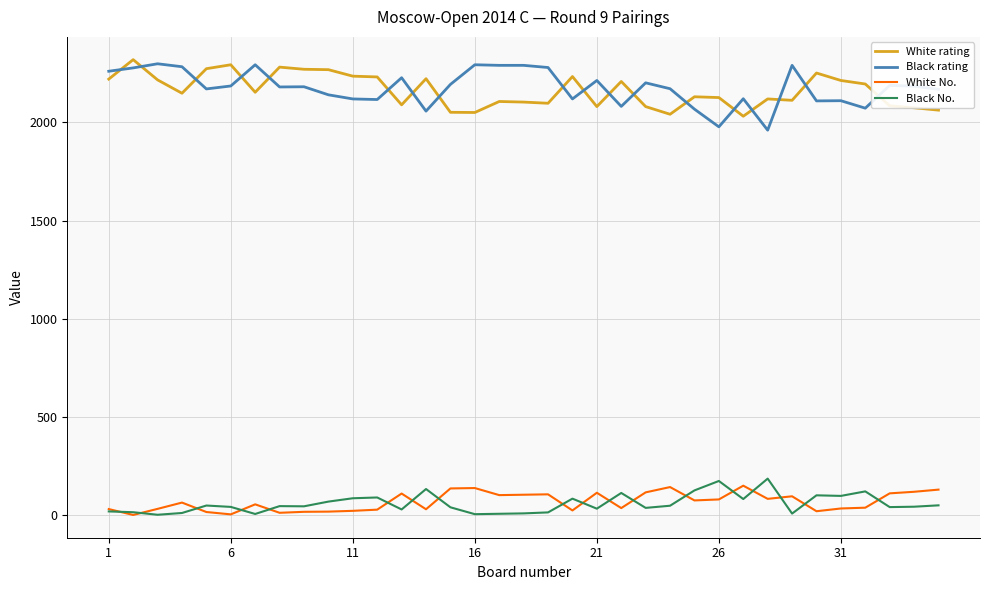

True or false: Black rating and Black No. intersect in this chart.

False